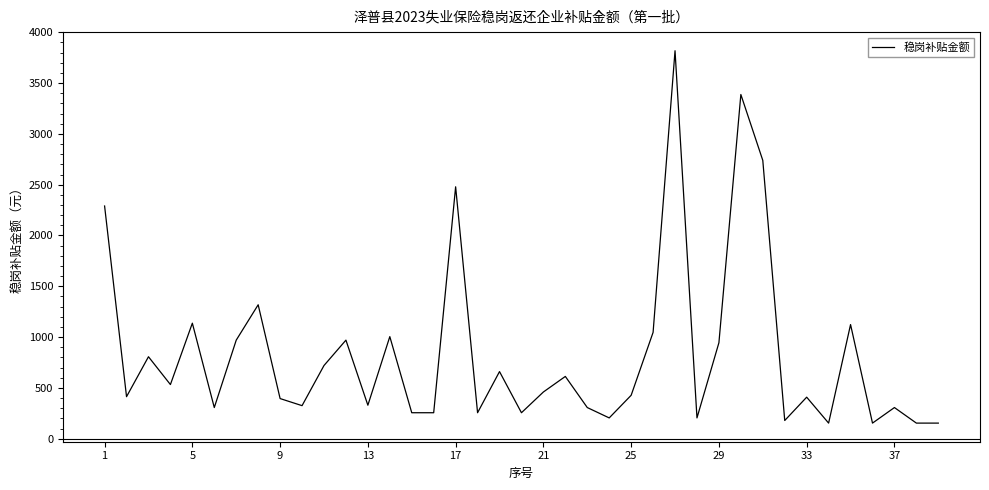

Count the number of categories in the chart.

39